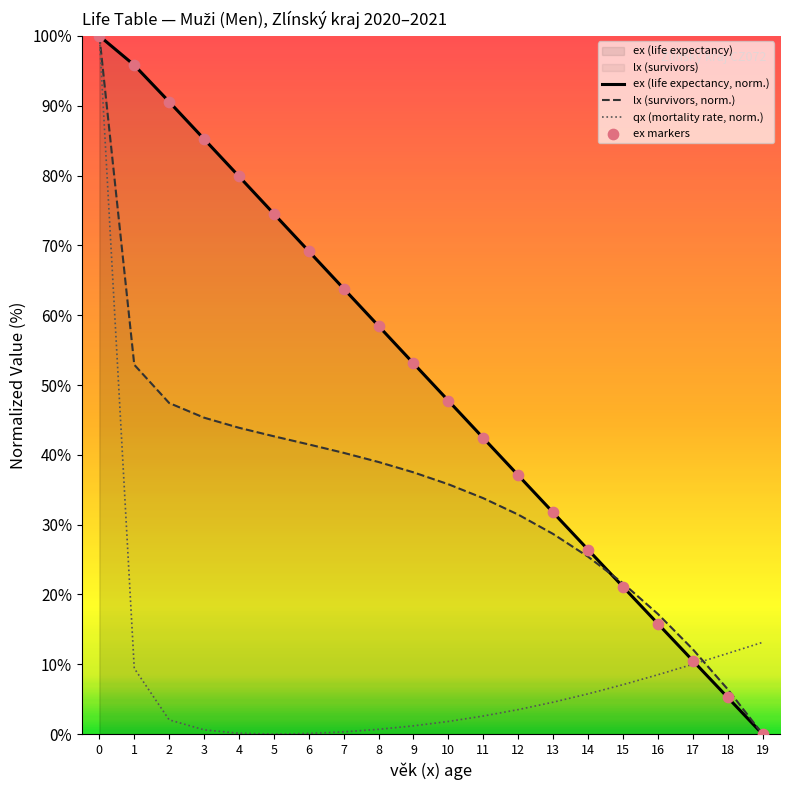

Which series has the largest total across all categories?

ex (life expectancy, norm.)